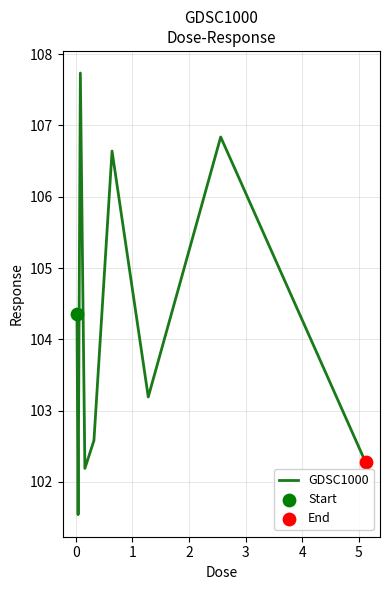

What is the difference between the maximum and minimum values?

6.2